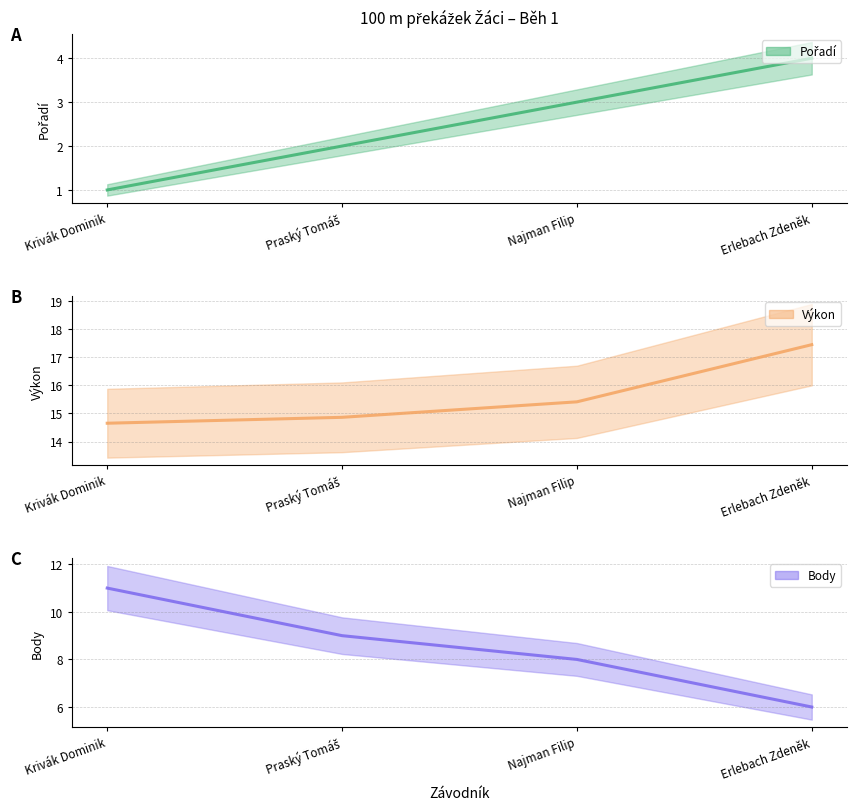

What is the label of the 1st point from the right?

Erlebach Zdeněk